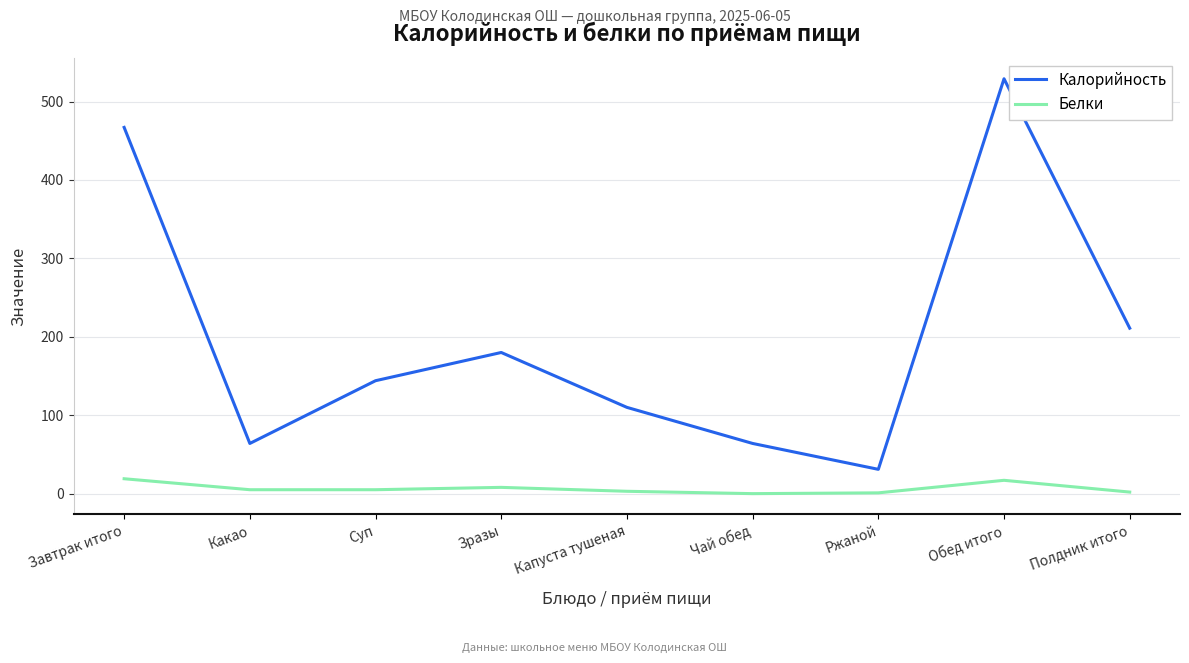

Rank the series by their maximum value, from highest to lowest.

Калорийность, Белки